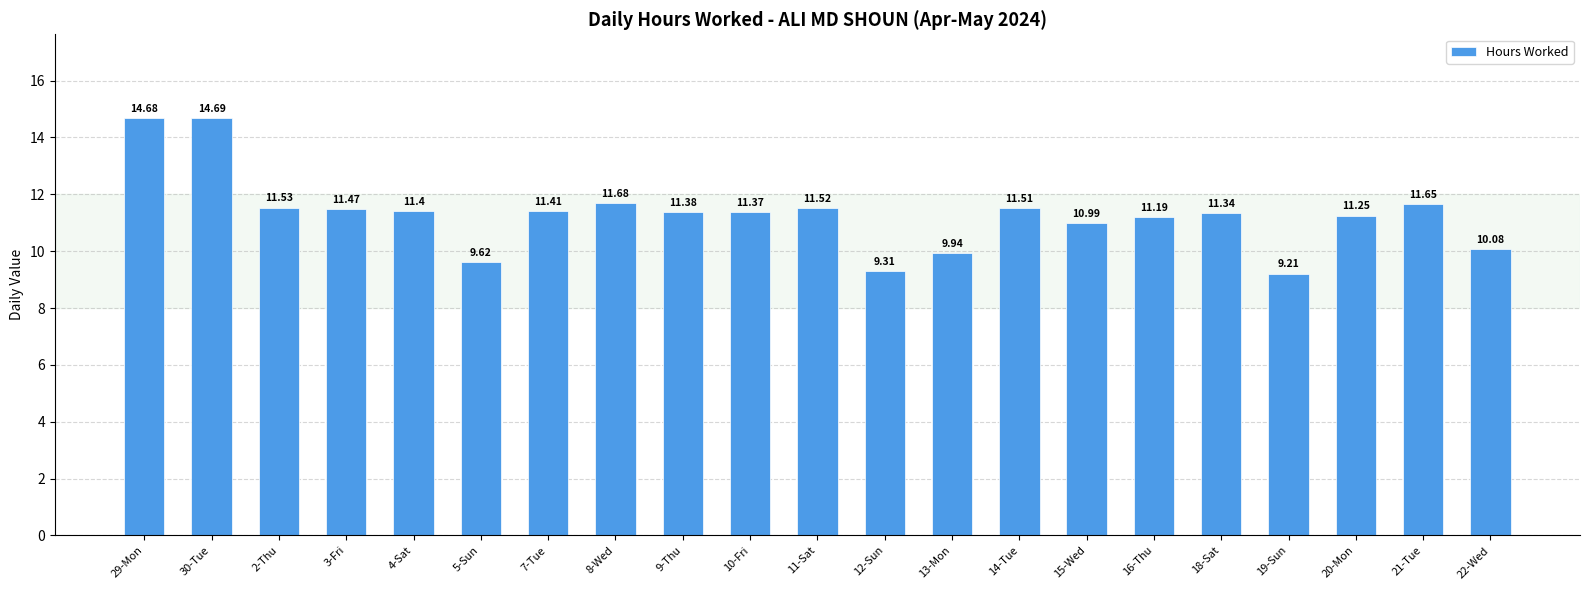

How many bars are there in total?

21